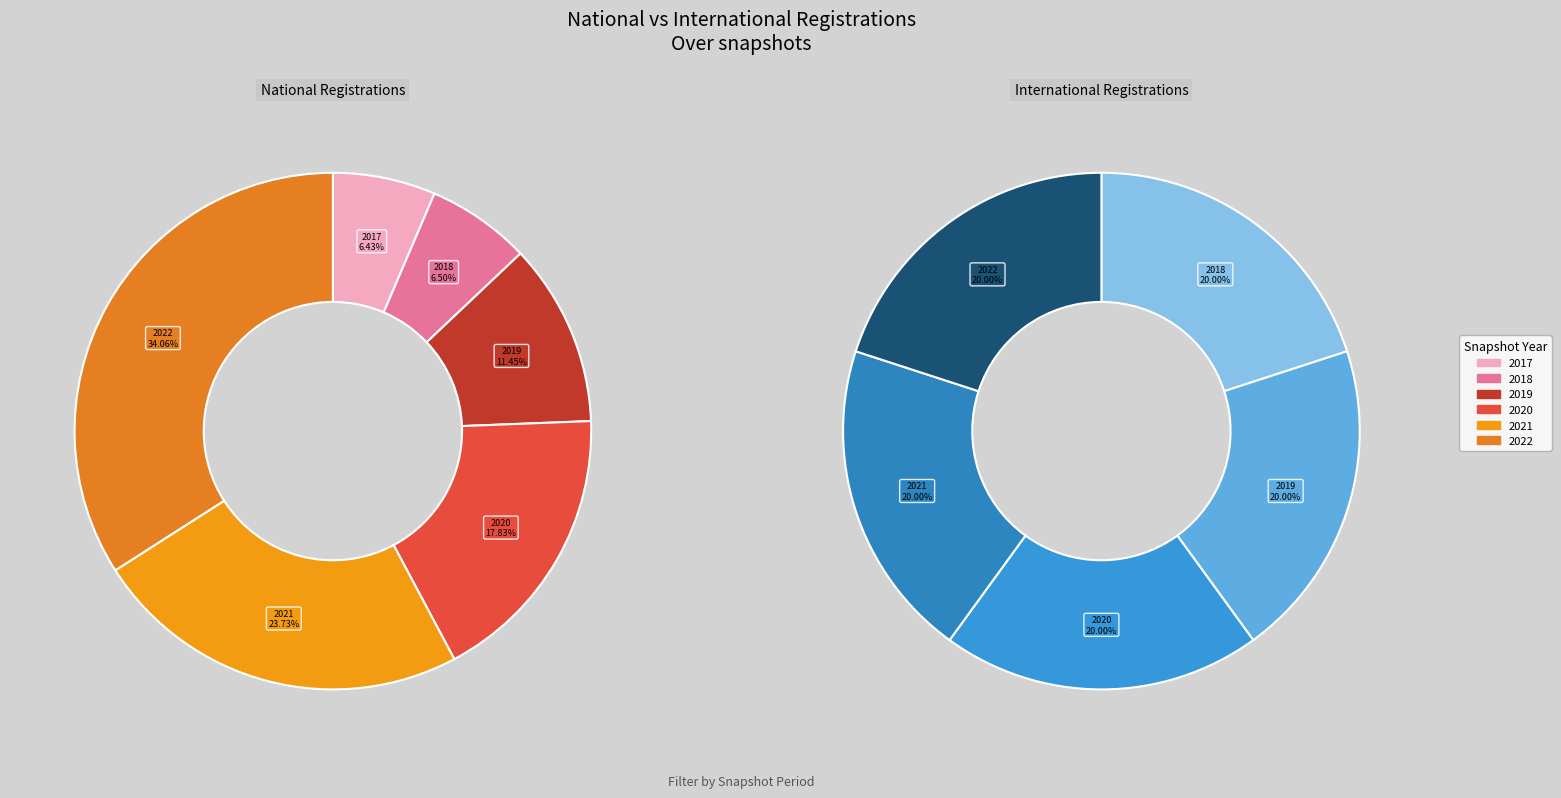

Which slice is the smallest?

2017-12-22